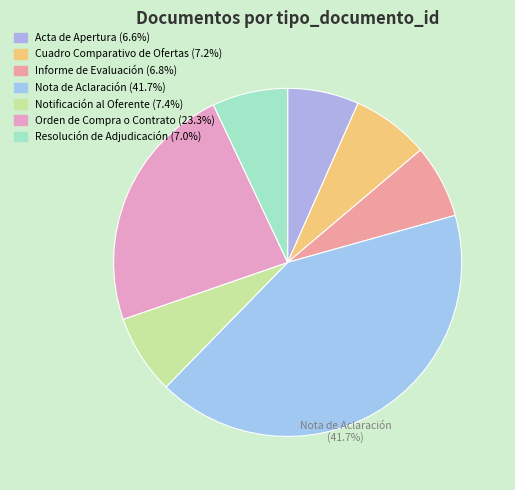

Does any single category account for the majority?

No